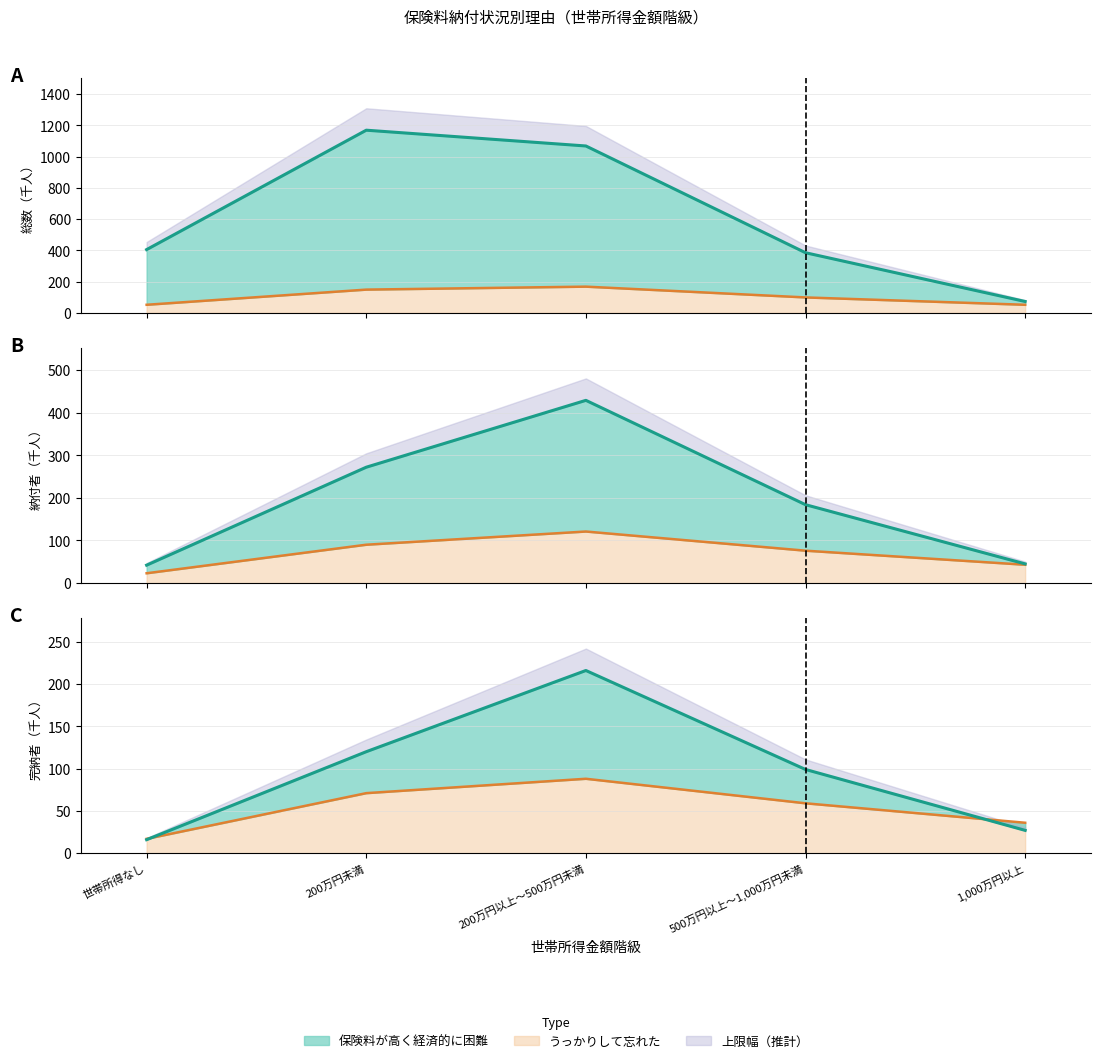

What is the difference between the highest and lowest values at 500万円以上～1,000万円未満?

40